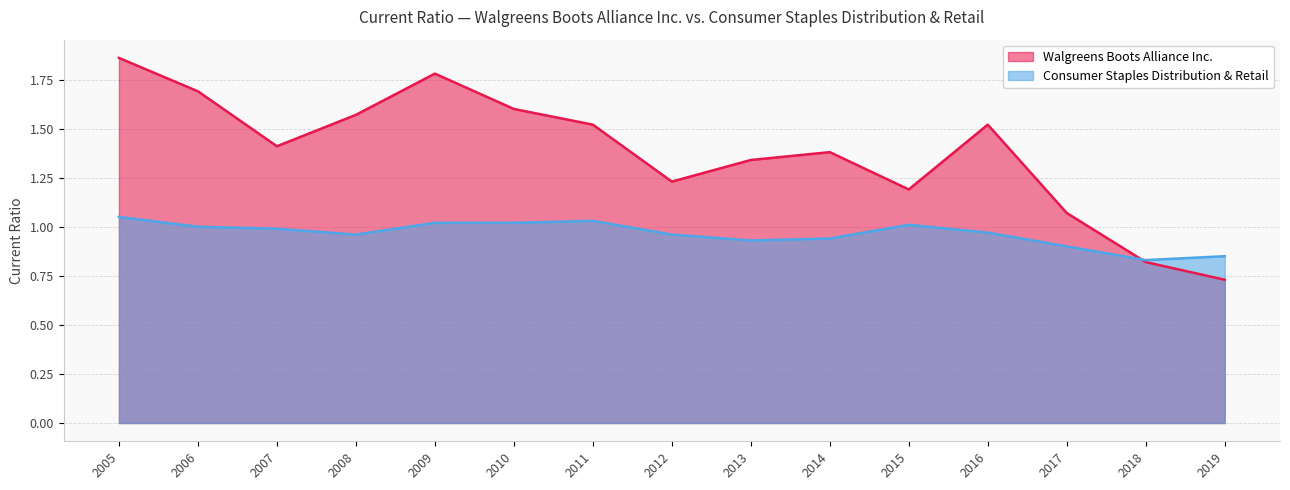

How many values in the Walgreens Boots Alliance Inc. series are below 1?

2